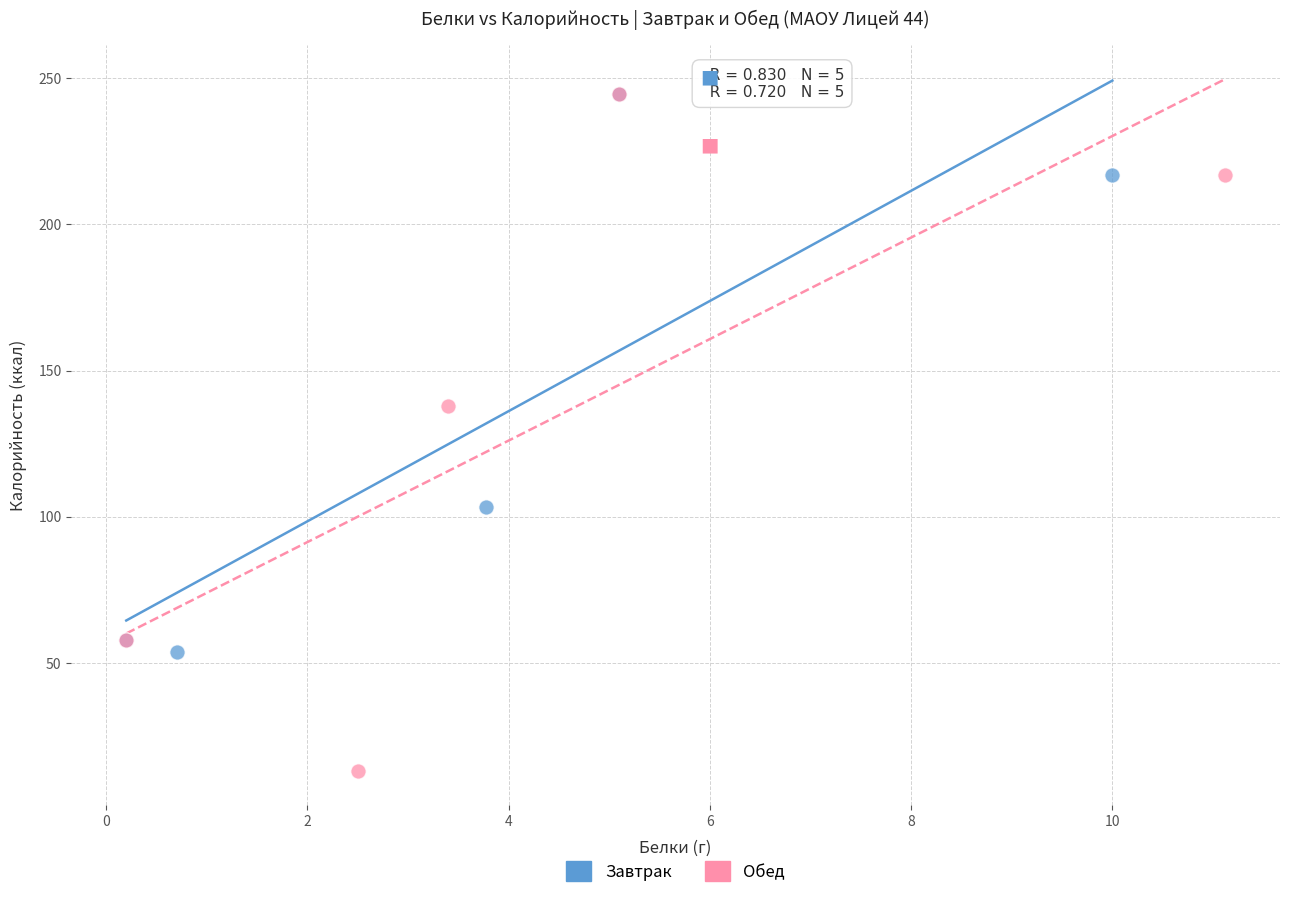

What are all the series names shown in the legend?

Завтрак, Обед